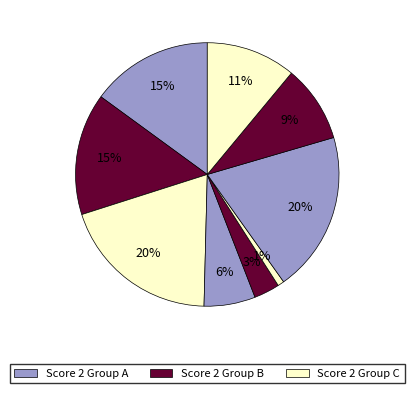

How many slices are in this pie chart?

9